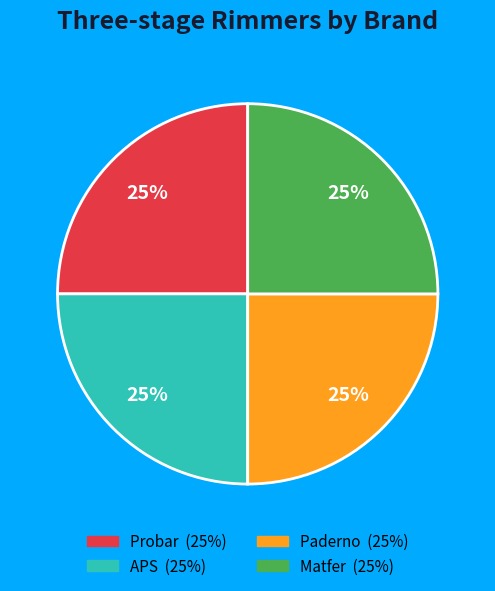

True or false: Probar accounts for 25% of the total.

True